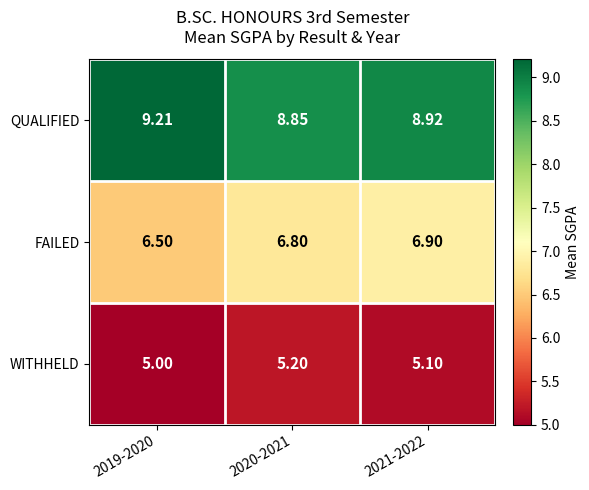

Rank the series at 2021-2022 from highest to lowest value.

QUALIFIED, FAILED, WITHHELD